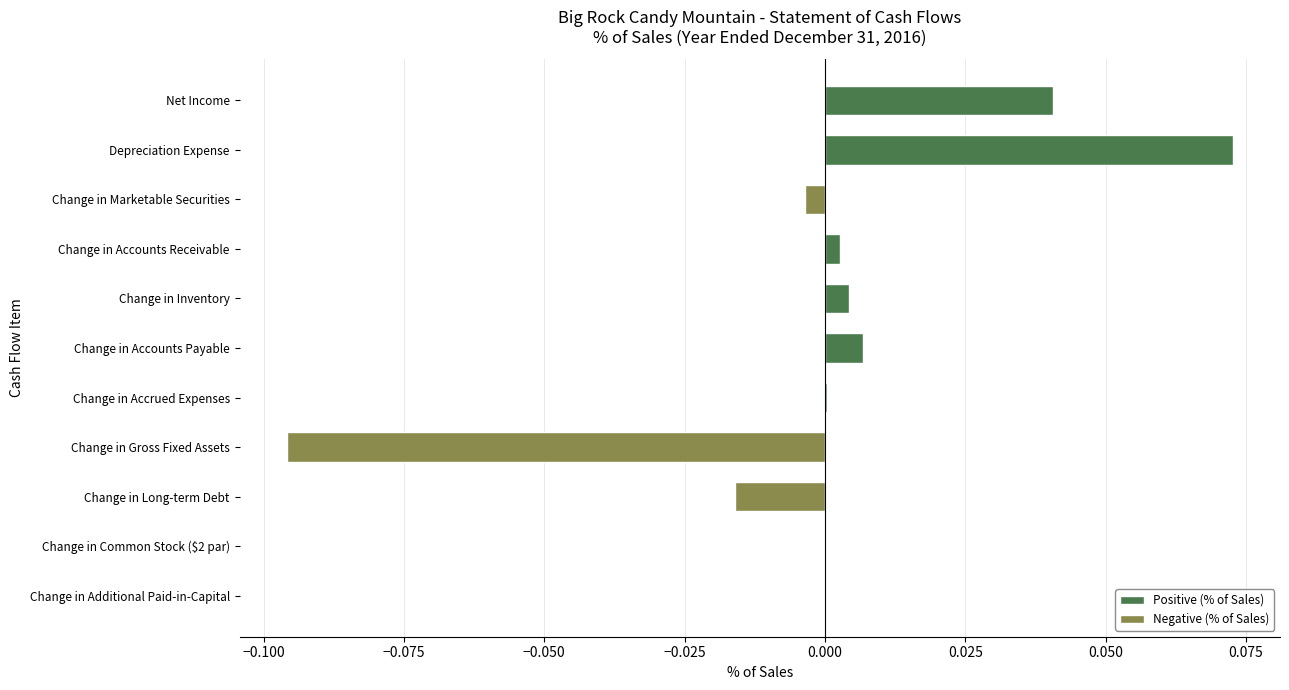

The value at Net Income is 0.1. True or false?

False